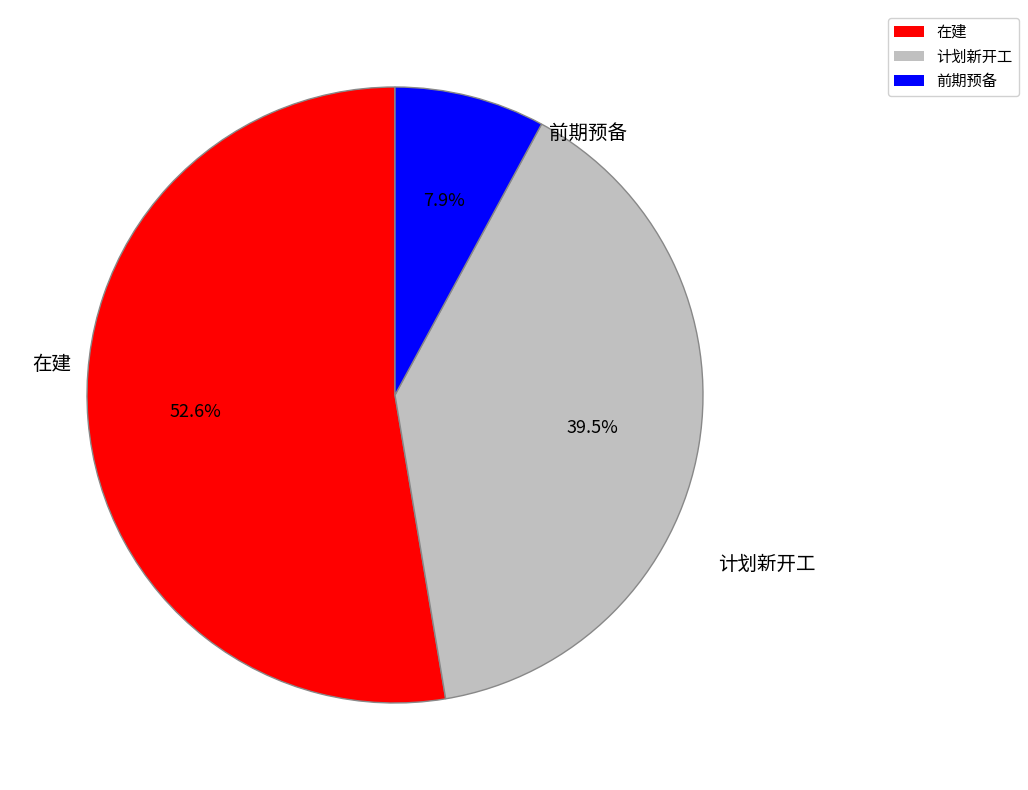

To the nearest percent, what is the difference between the 在建 and 前期预备 slice percentages?

45%